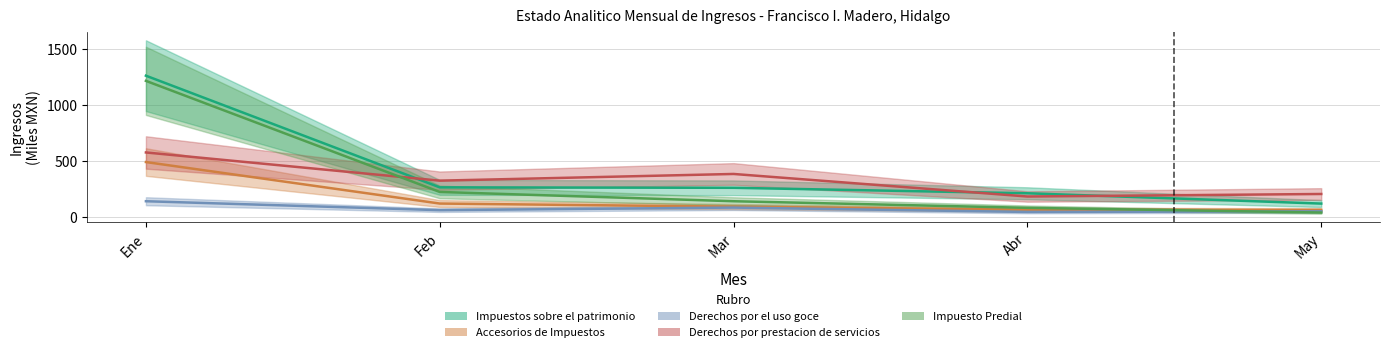

What value does the Derechos por el uso goce series have at Ene?

142.6